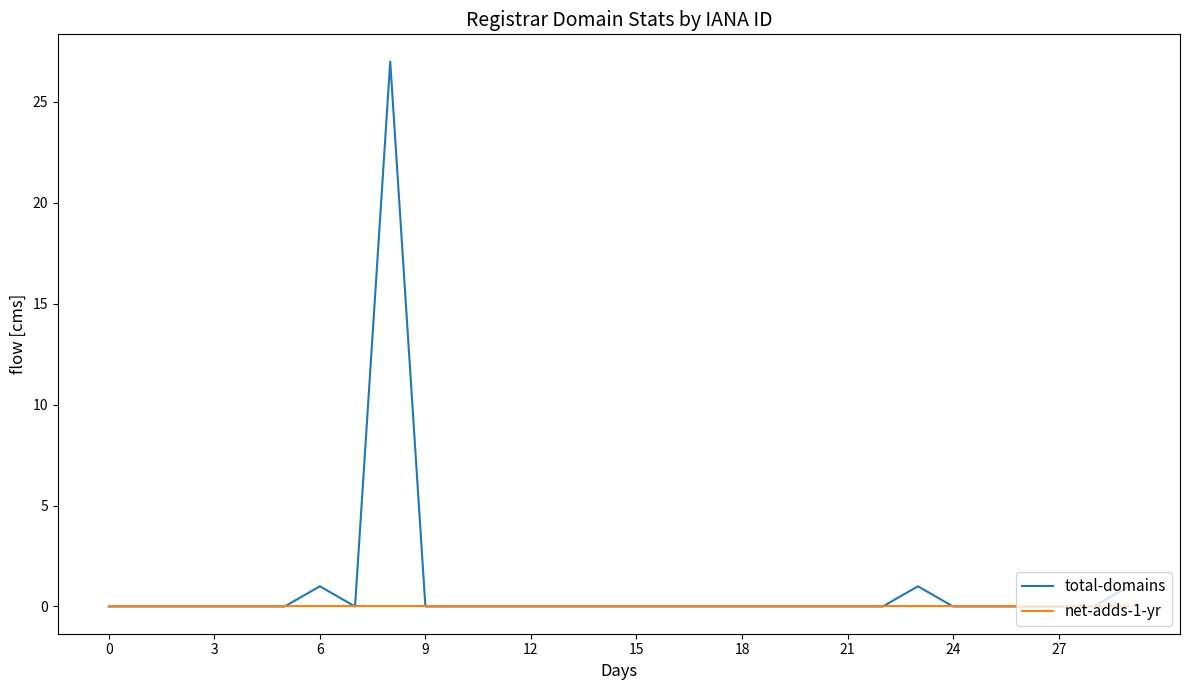

What is the highest value of the total-domains series?

27